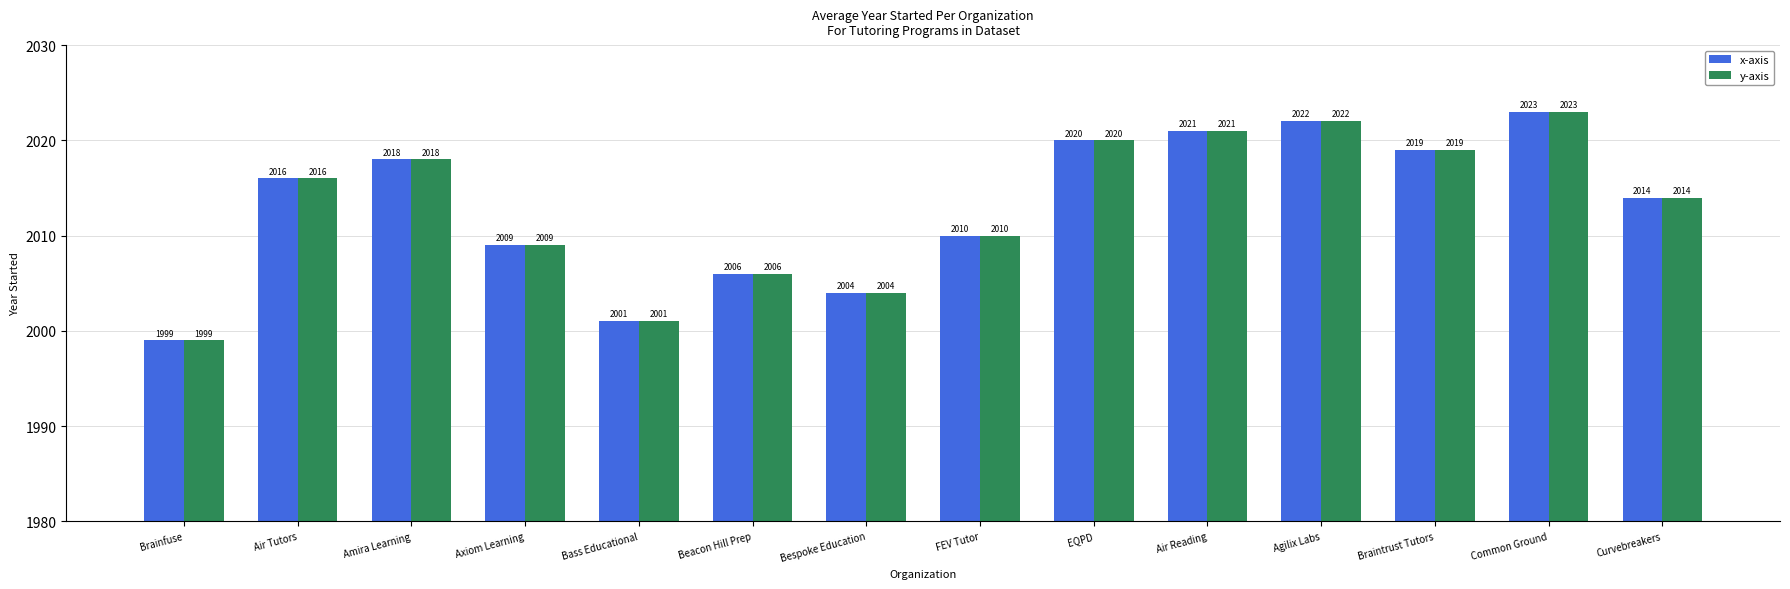

Is the value of y-axis at FEV Tutor greater than the value of x-axis at Air Reading?

No